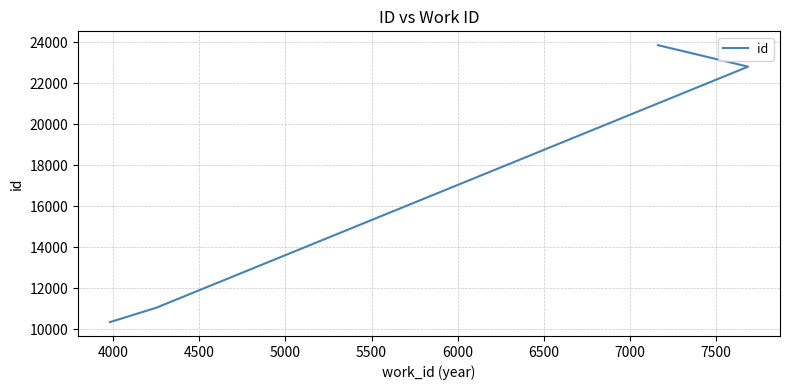

What is the minimum value shown in the chart?

10343